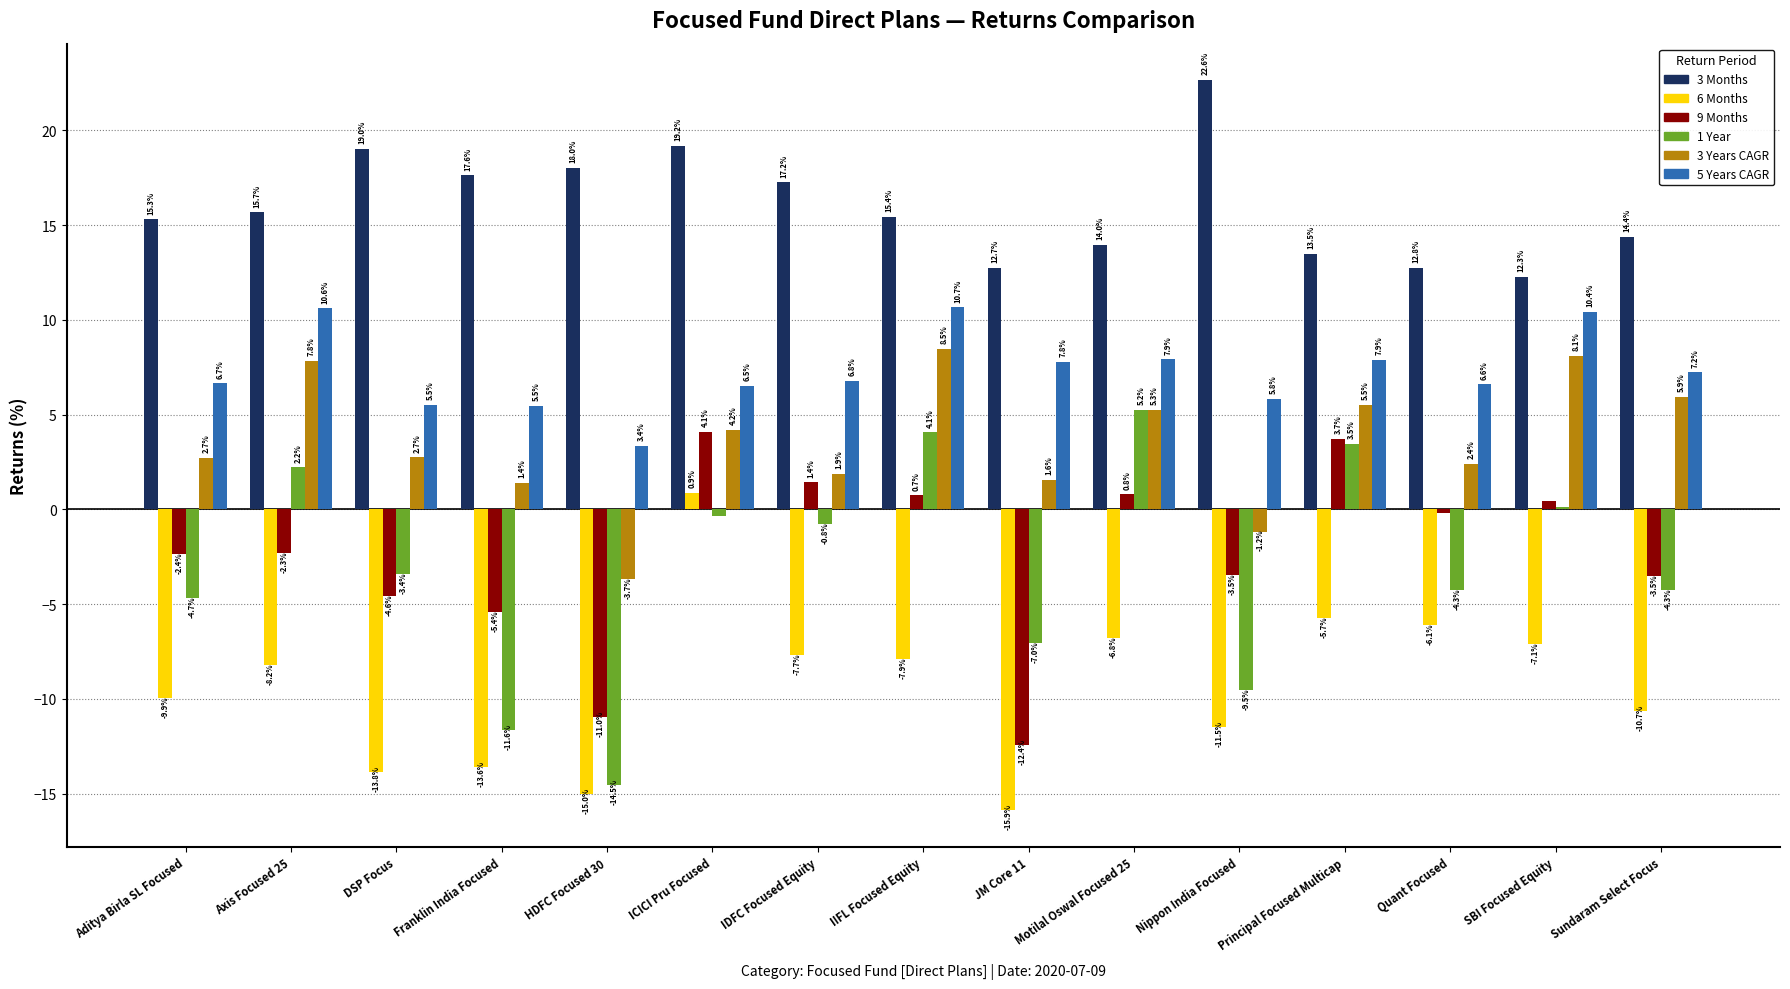

Which category has the lowest value in the 3 Years CAGR series?

HDFC Focused 30